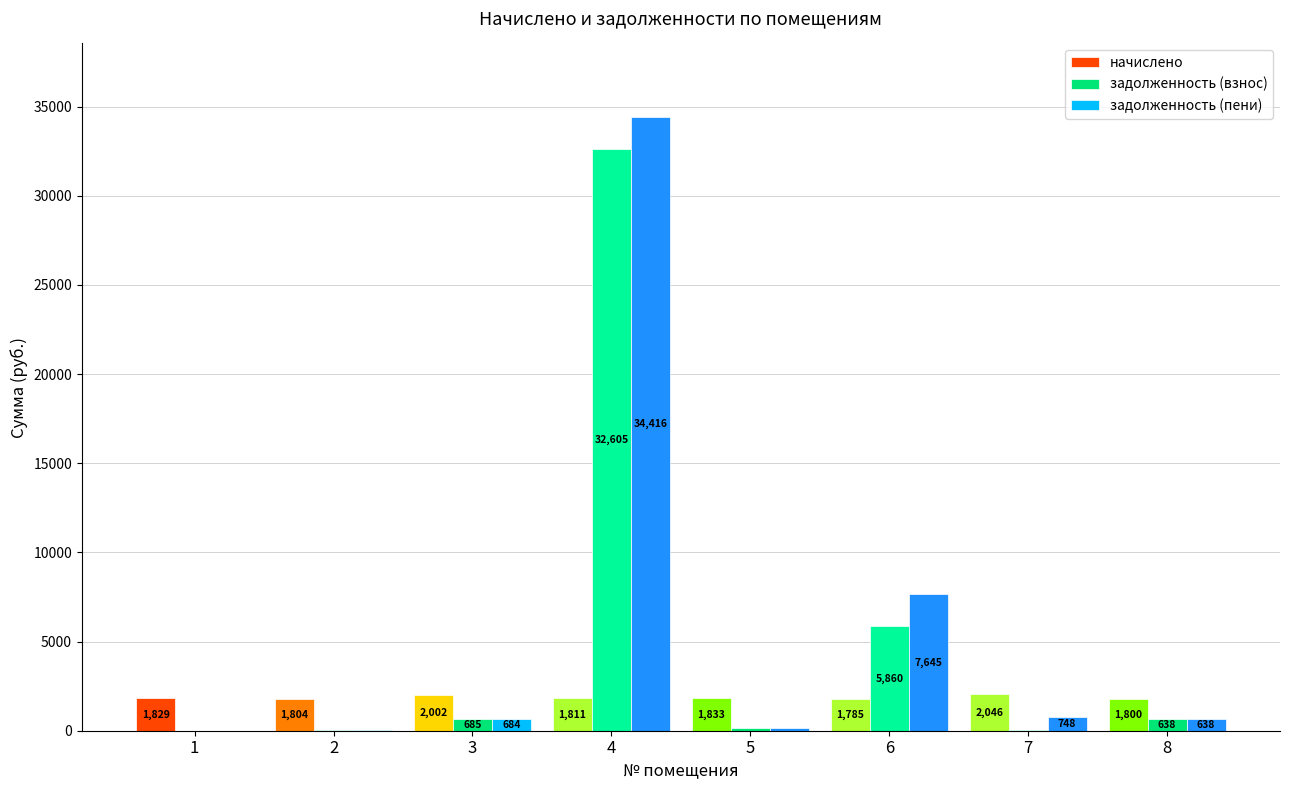

The задолженность (пени) series shows 46574.2 at 4. True or false?

False